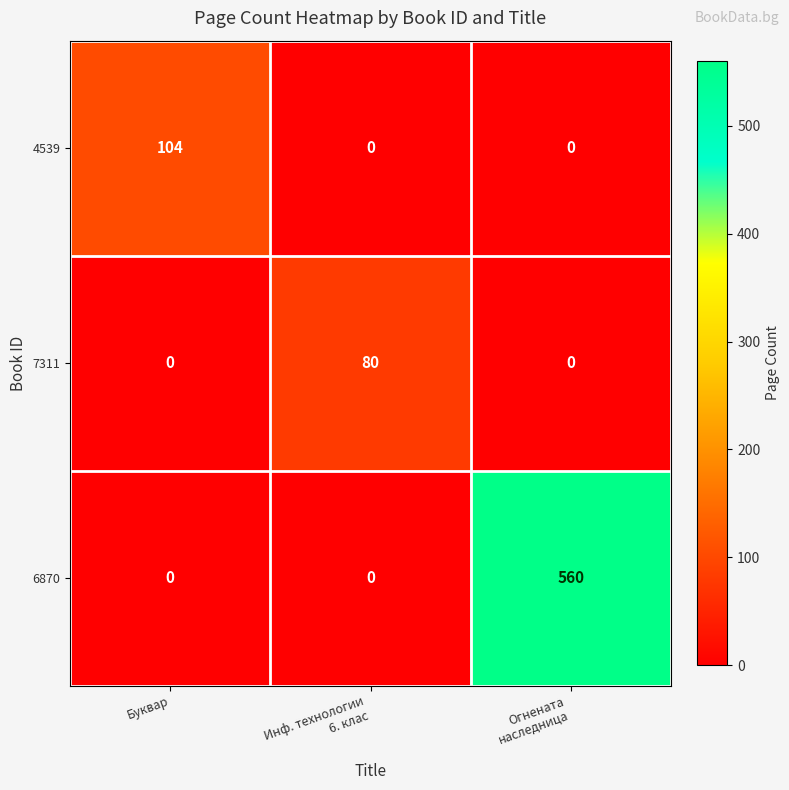

How many data points in 6870 are above 0?

1